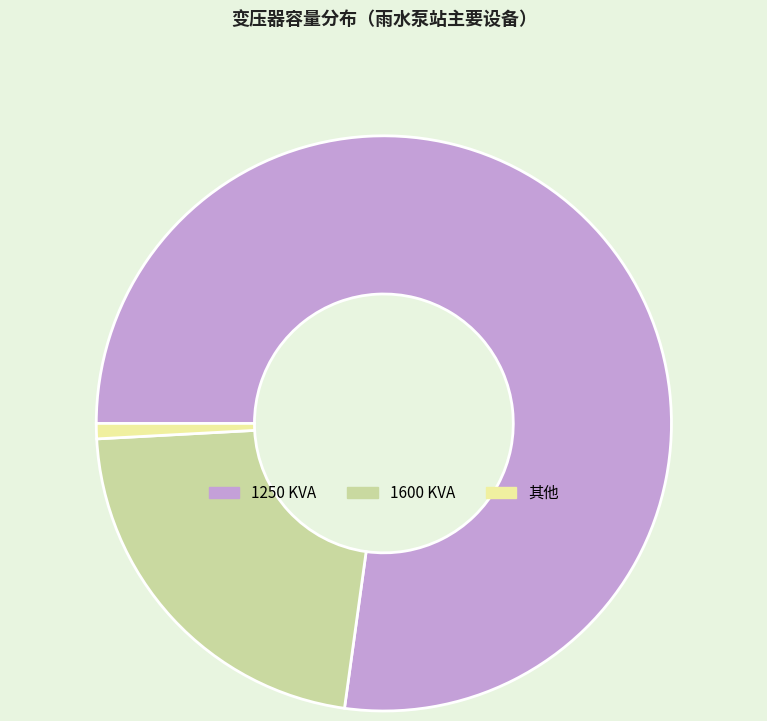

Is there a majority slice in this chart?

Yes